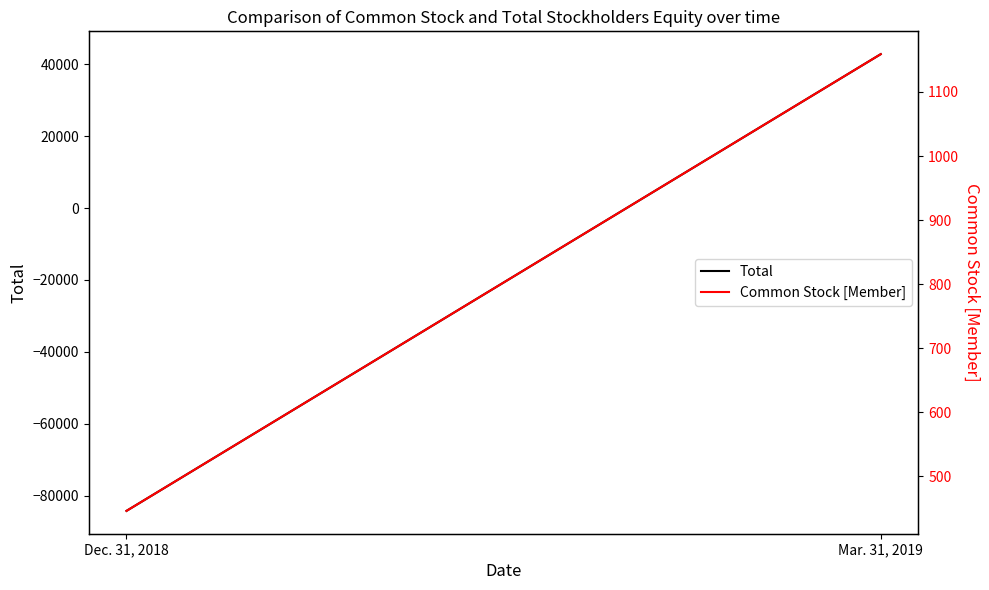

What value does the Total series have at Dec. 31, 2018, to the nearest 10?

-84220